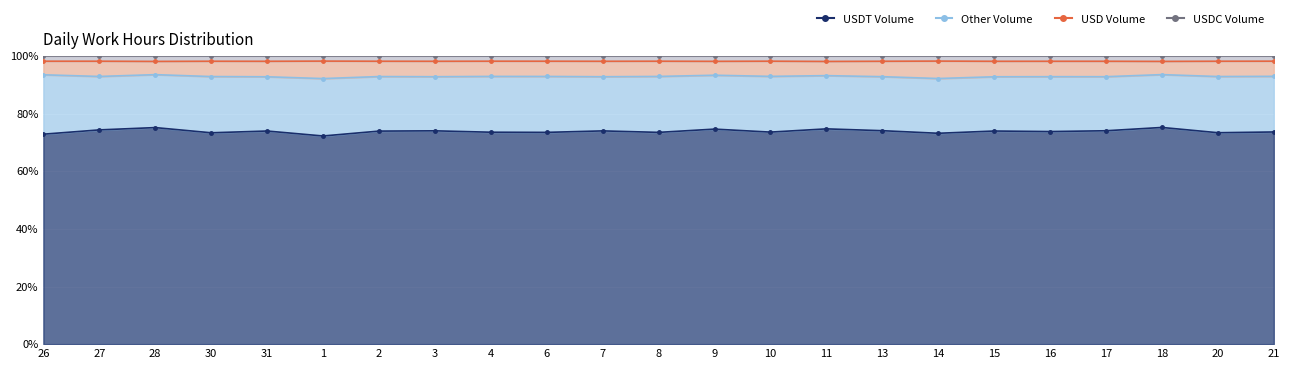

At which category is the sum across all series the highest?

18